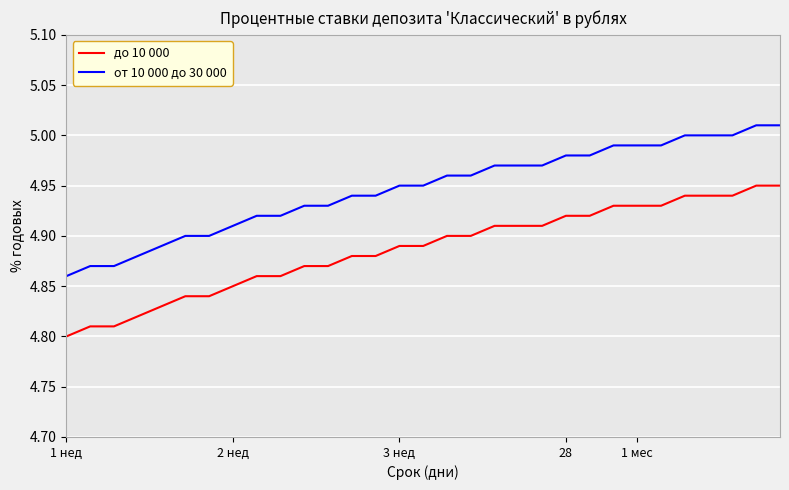

Which series has the largest total across all categories?

от 10 000 до 30 000